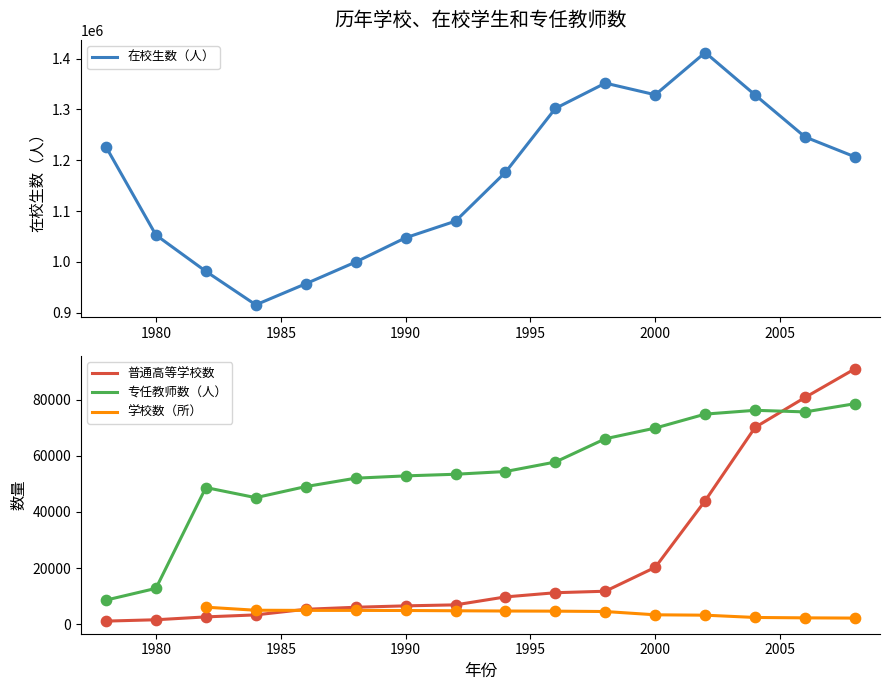

Which series reaches the minimum Y coordinate?

普通高等学校数